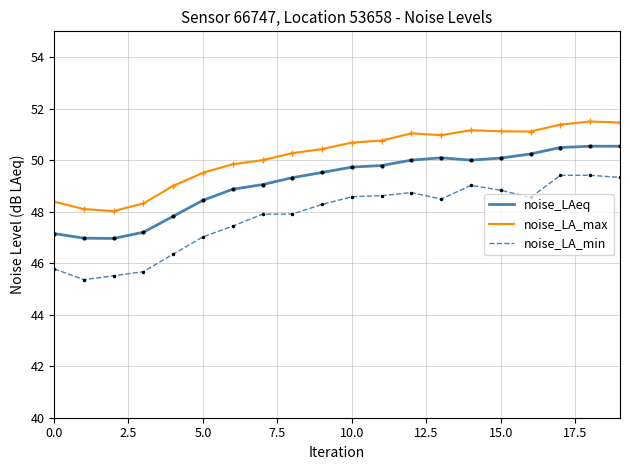

What is the difference between the maximum and minimum values in the noise_LA_max series?

3.5